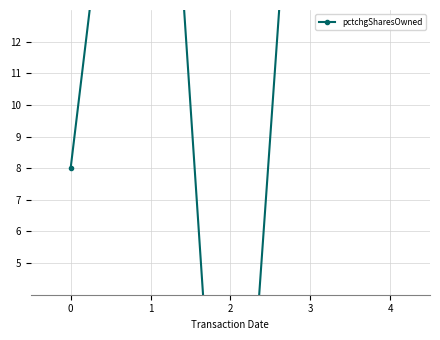

What is the value of the 4th point from the left?

27